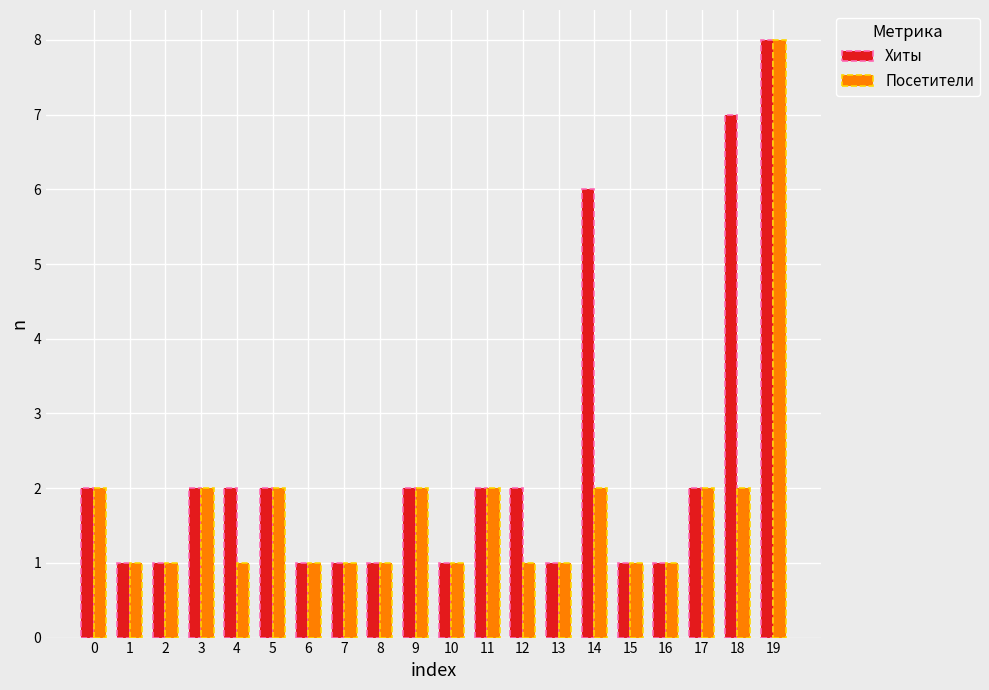

Count the number of data series in this chart.

2